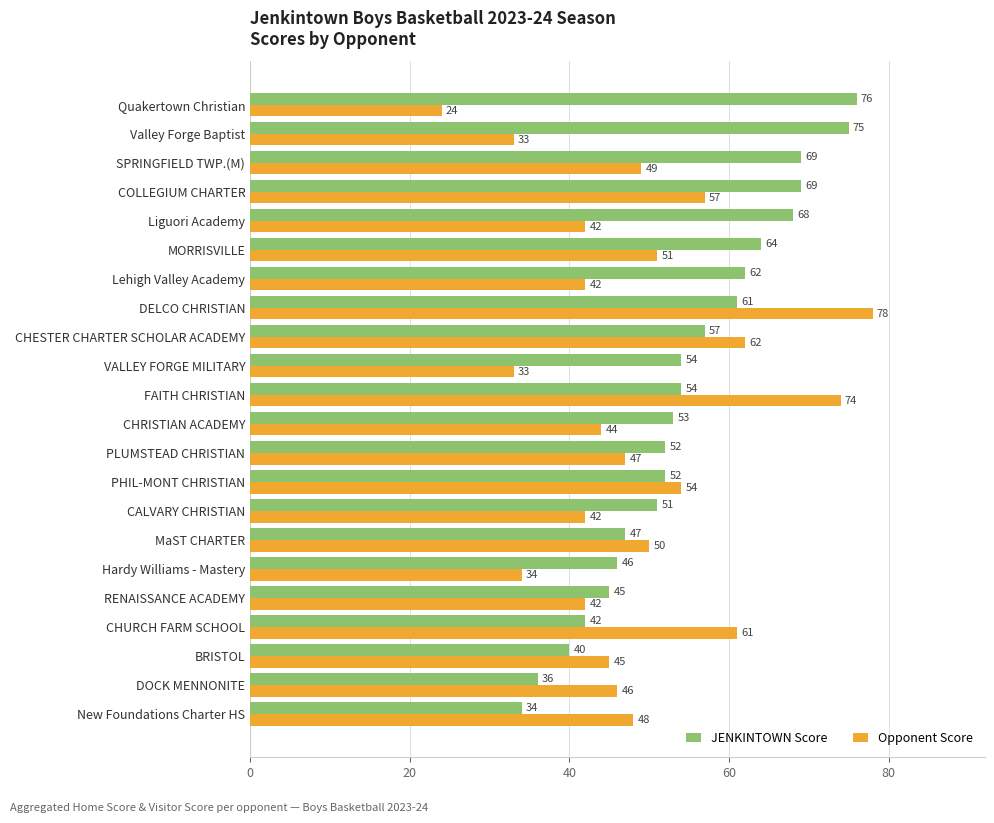

What are all the series names shown in the legend?

JENKINTOWN Score, Opponent Score